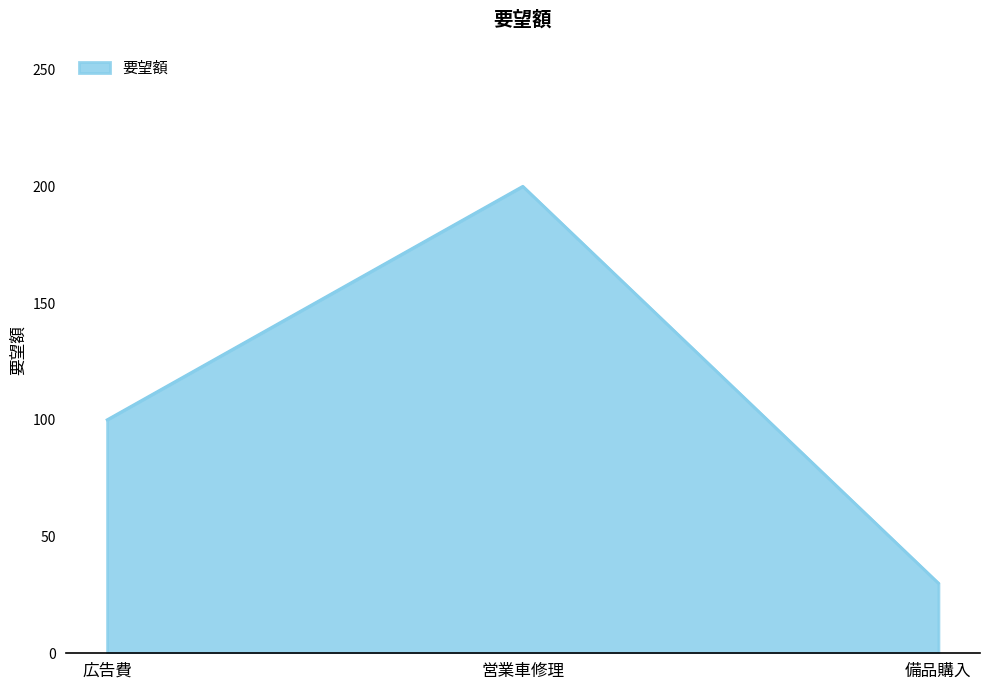

The value at 広告費 is 24. True or false?

False